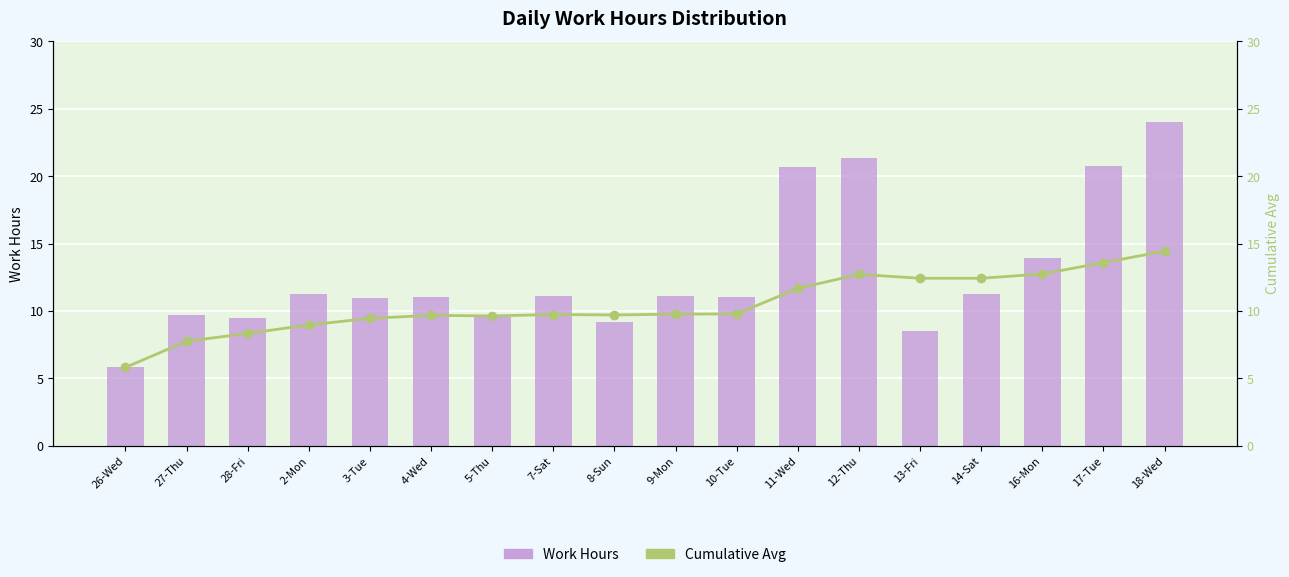

What is the value of the Cumulative Avg bar at the 10th from the left?

9.8